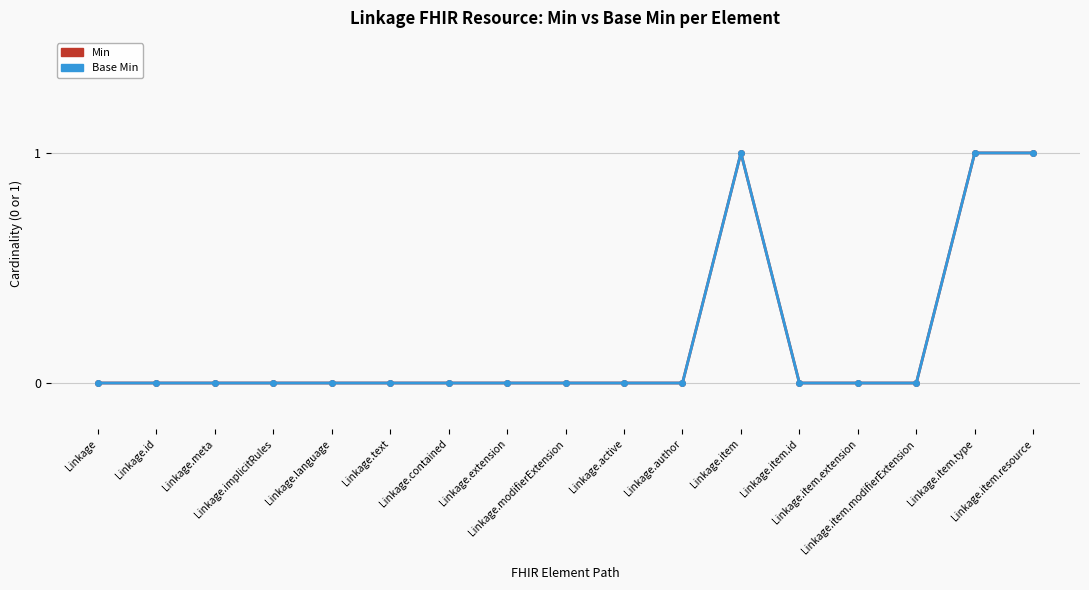

Is the value of Min at Linkage.contained greater than the value of Base Min at Linkage.id?

No